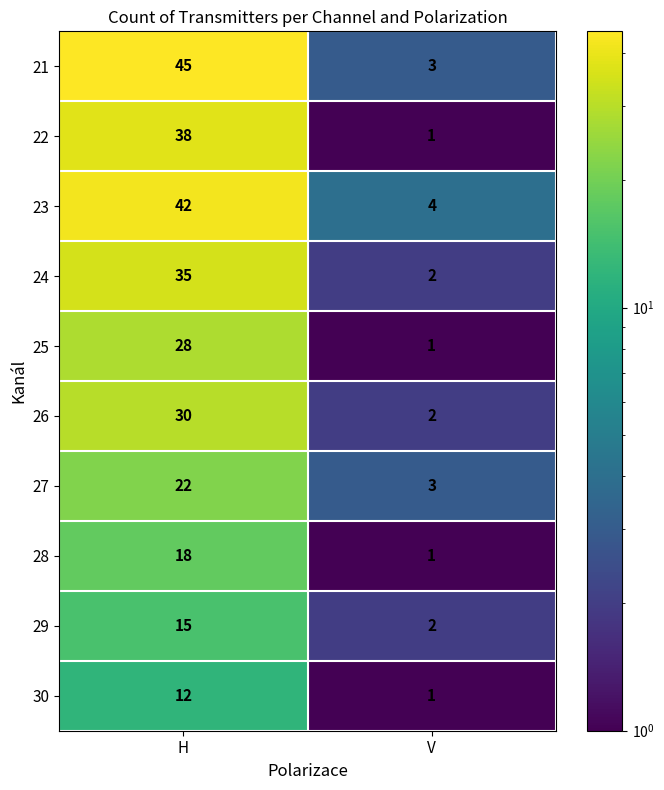

Read the 26 value at H, to the nearest 5.

30